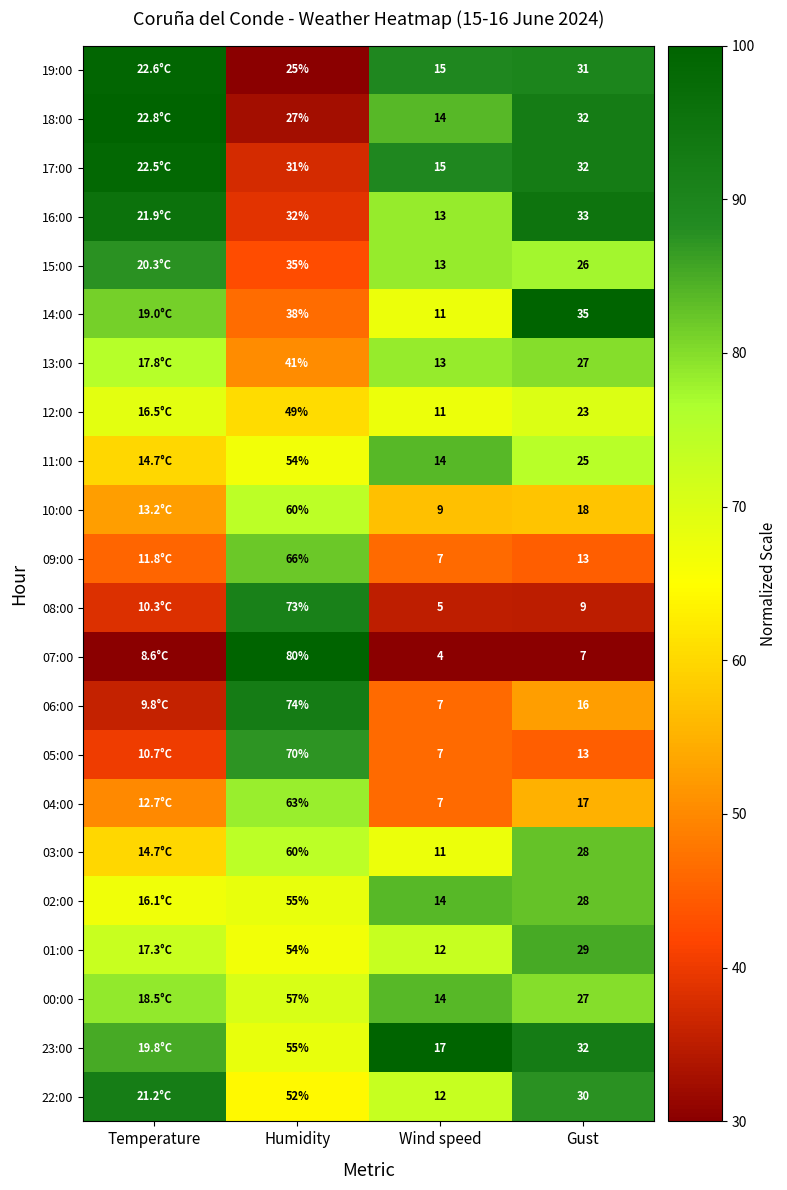

Which series changed the most between Humidity and Gust?

07:00